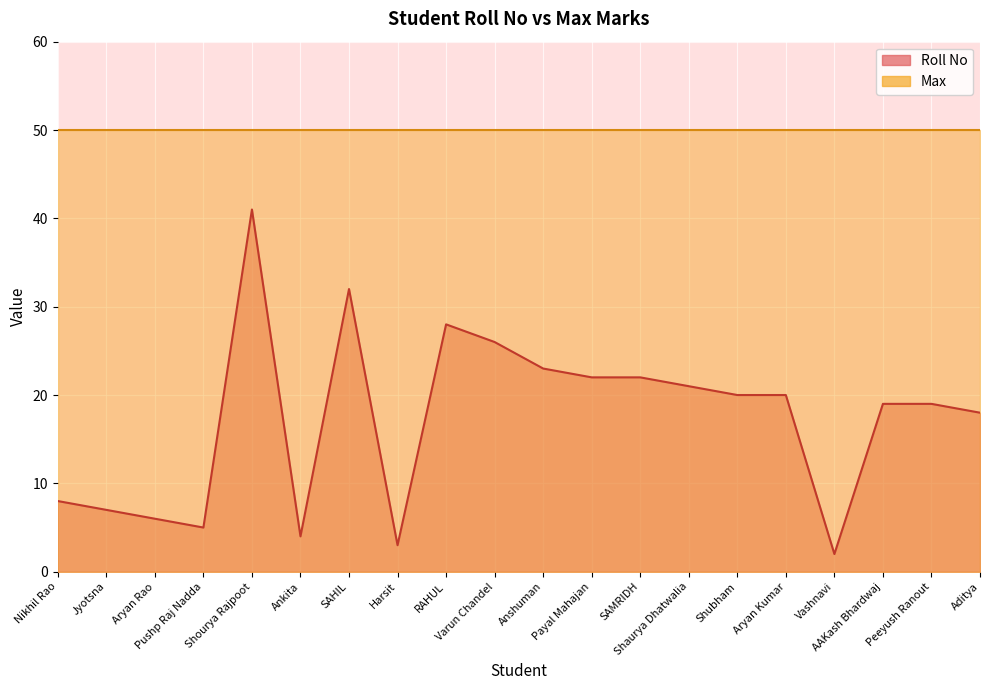

Where does the data first go above 20?

Shourya Rajpoot